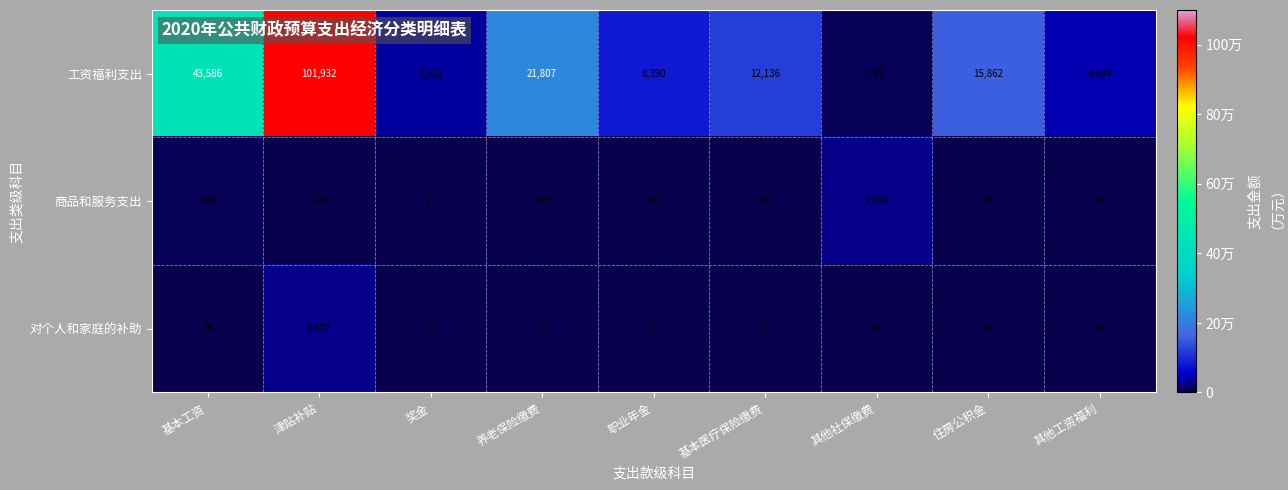

What is the difference between the maximum and second lowest values in the 工资福利支出 series?

98300